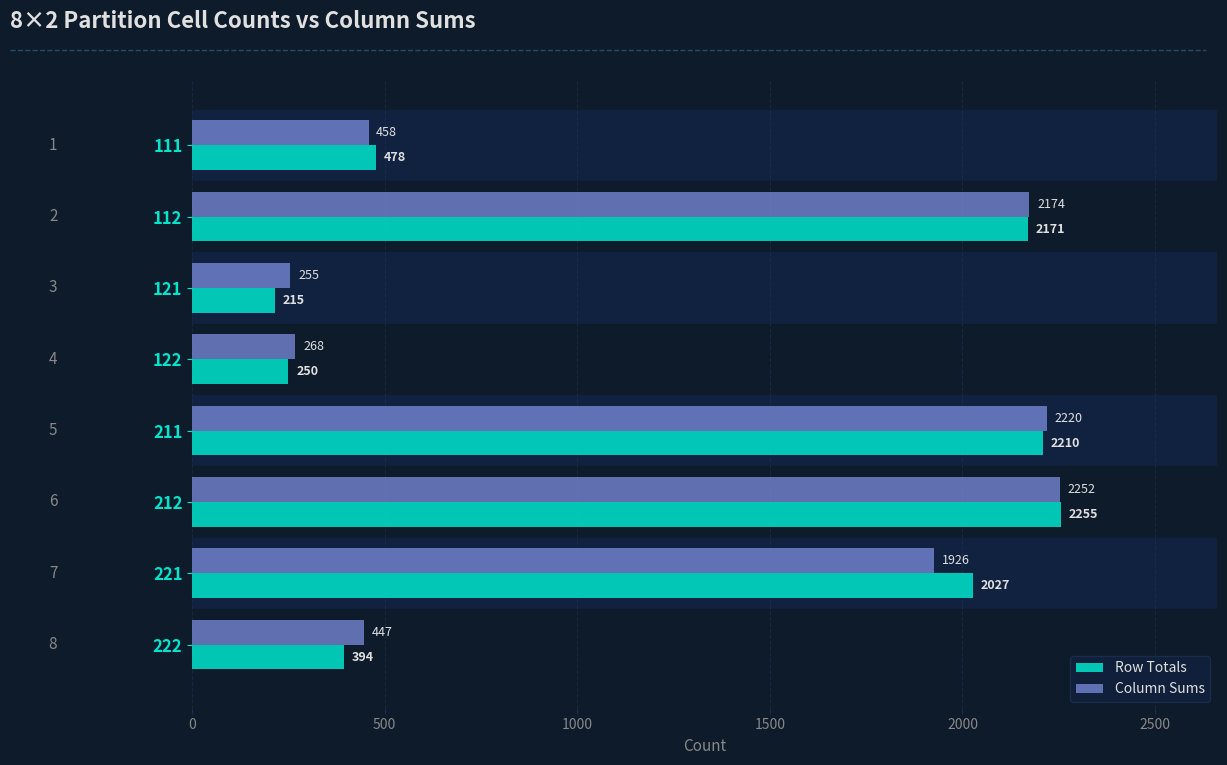

Is it true that Row Totals equals 310 at 121?

False